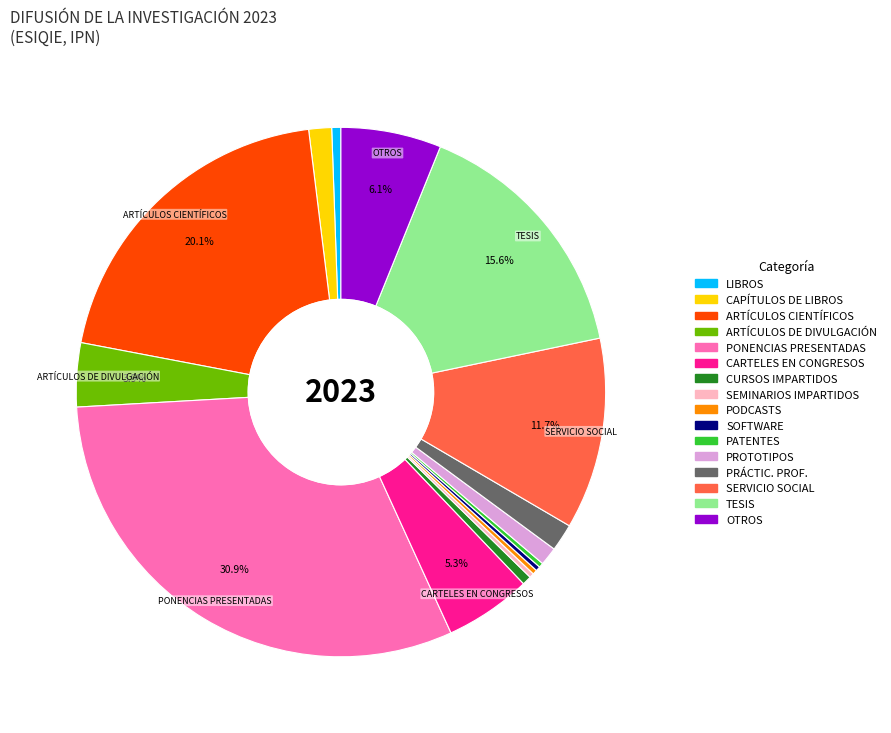

True or false: CARTELES EN CONGRESOS accounts for 1% of the total.

False